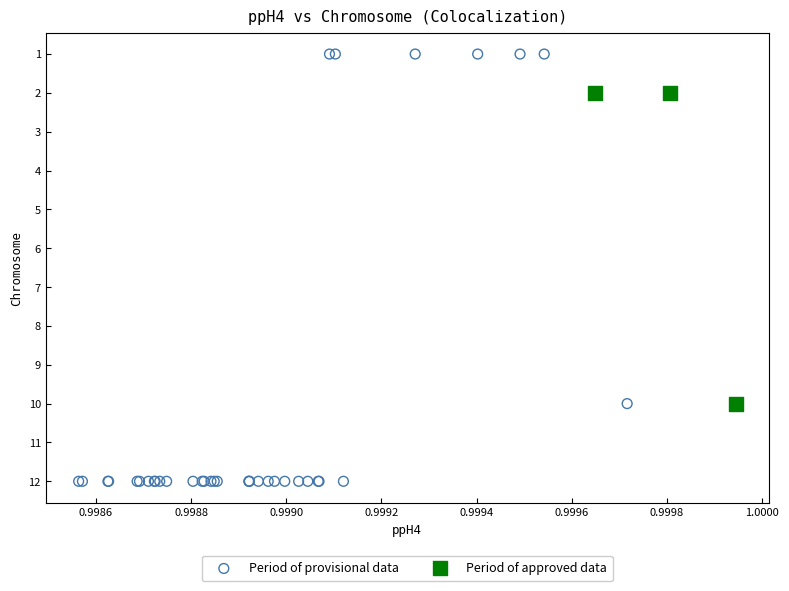

Which series reaches the maximum Y coordinate?

Period of provisional data